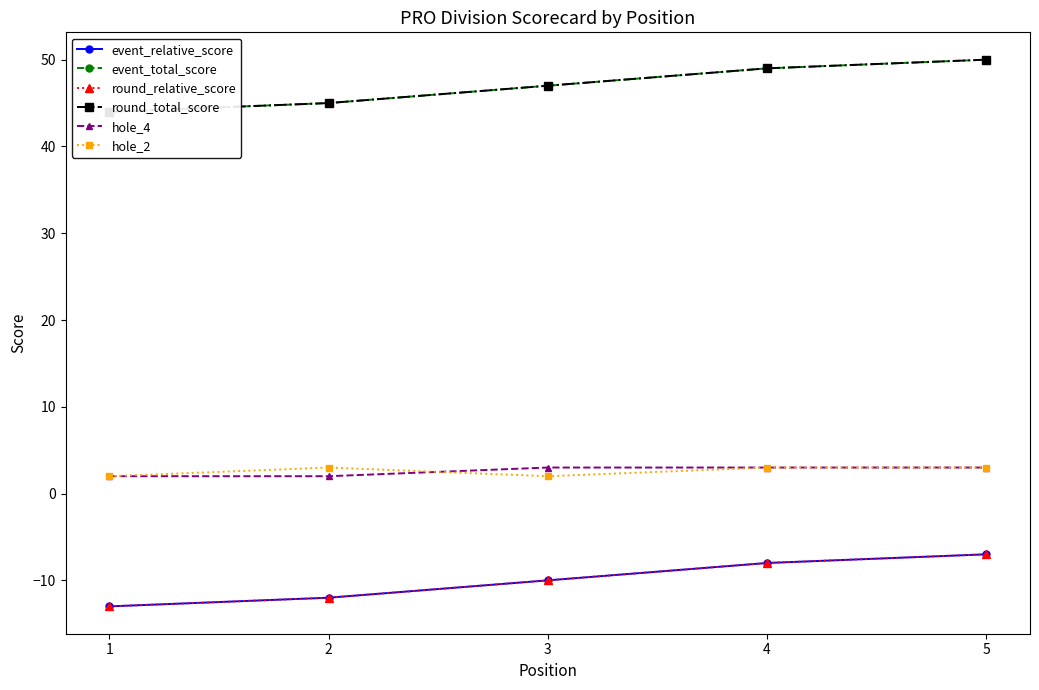

True or false: hole_4 has more than 1 points higher than both neighbors.

False